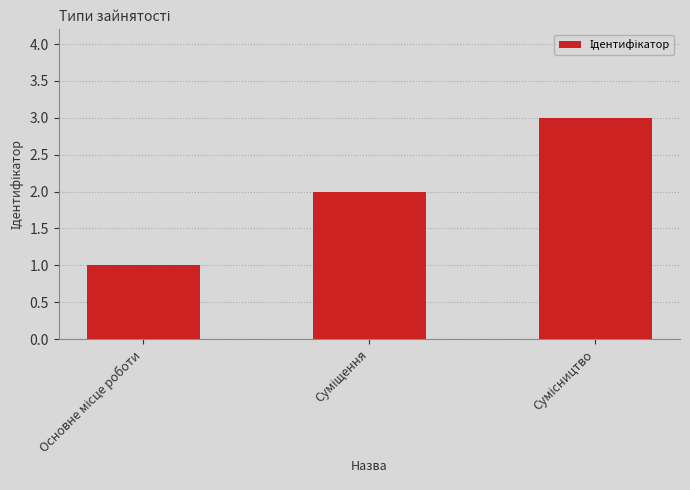

What is the maximum value shown in the chart?

3